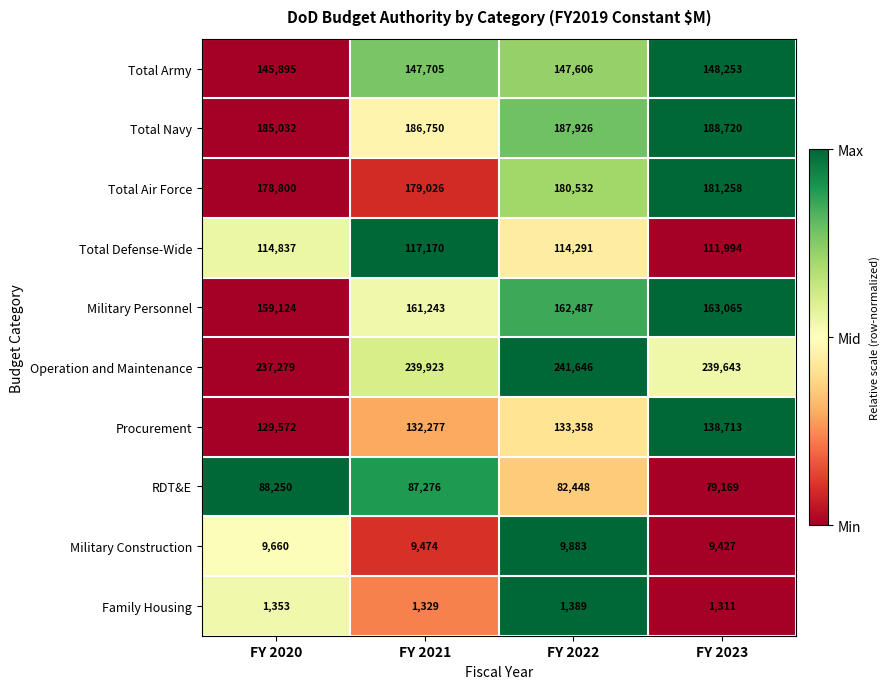

What value does the Procurement series have at FY 2023, to the nearest 100?

138700